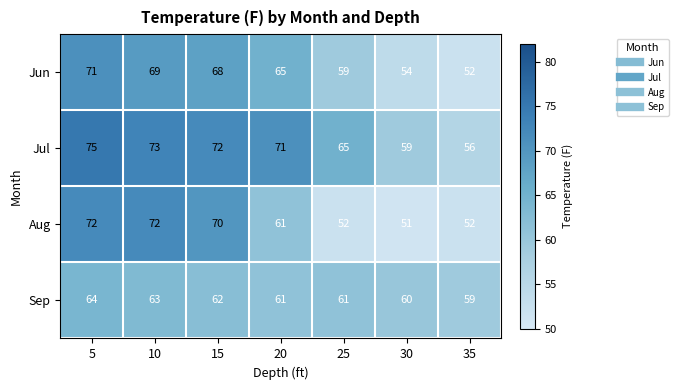

What is the difference between the highest and lowest values at 10?

10